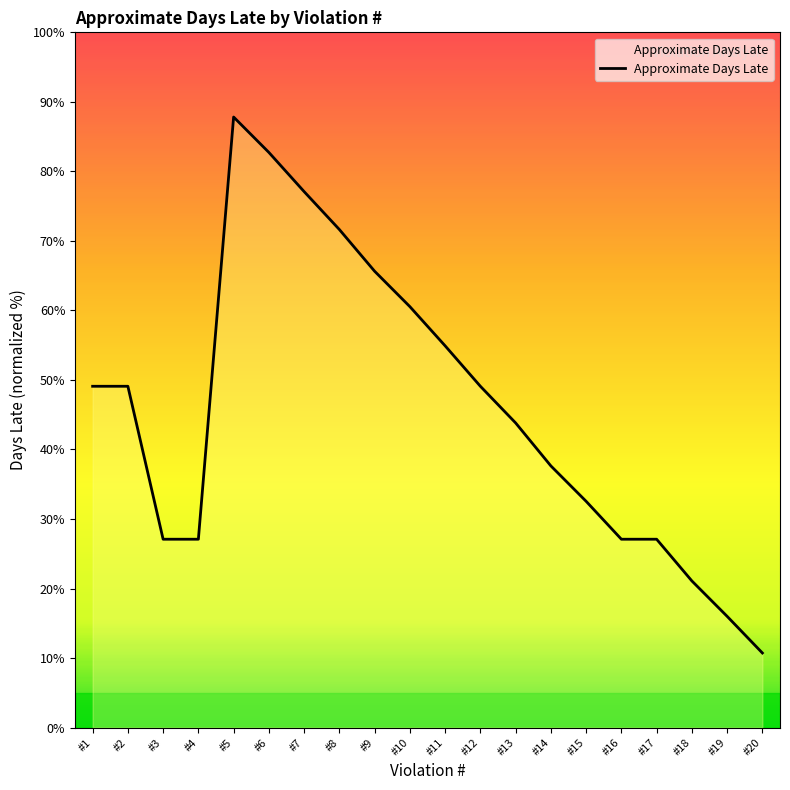

The value at #17 is 27.1. True or false?

True